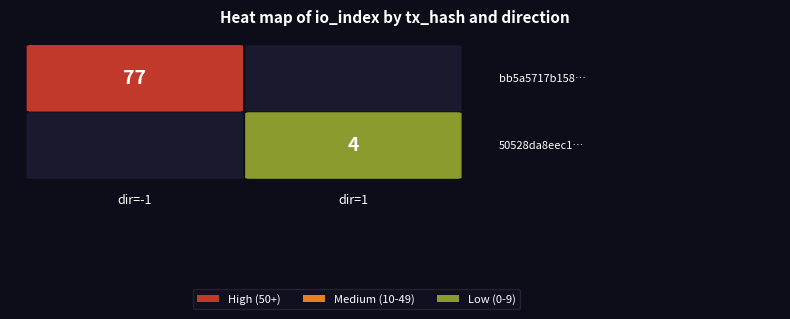

Is it true that 50528da8eec1ab36291d865b0f52b9b5b99548a equals 0 at direction?

False